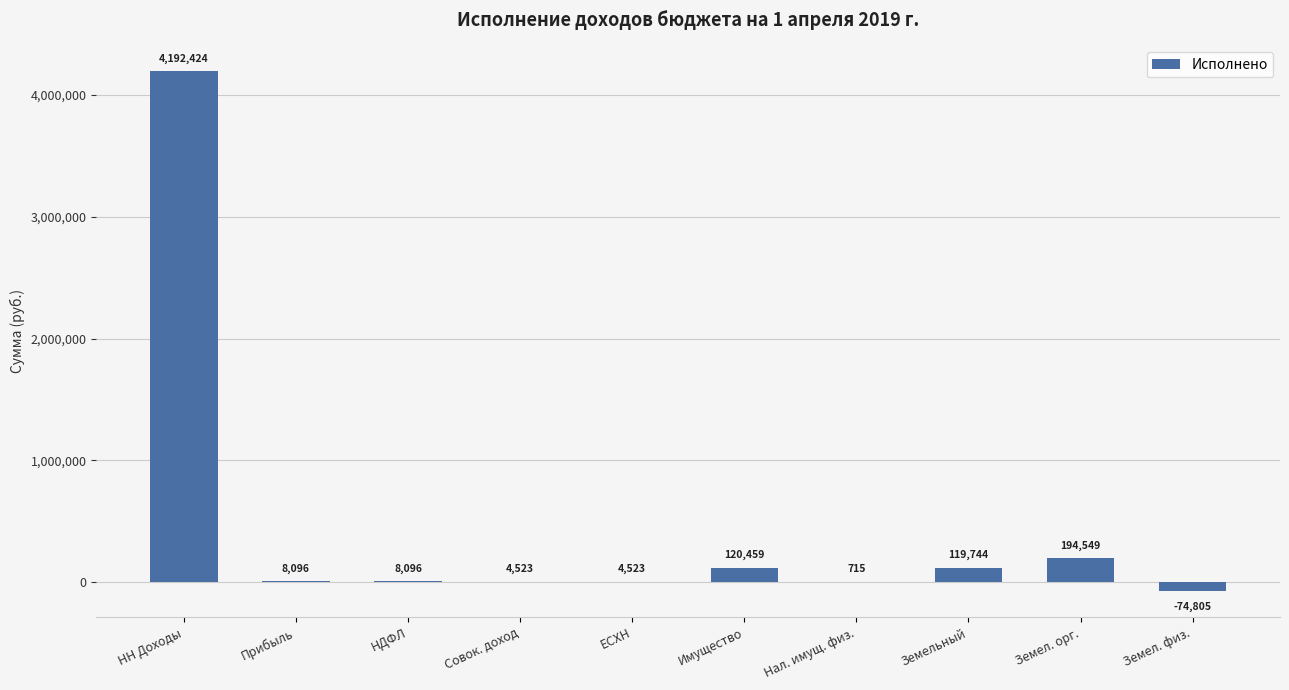

At which label is the value closest to 2058809?

Земел. орг.